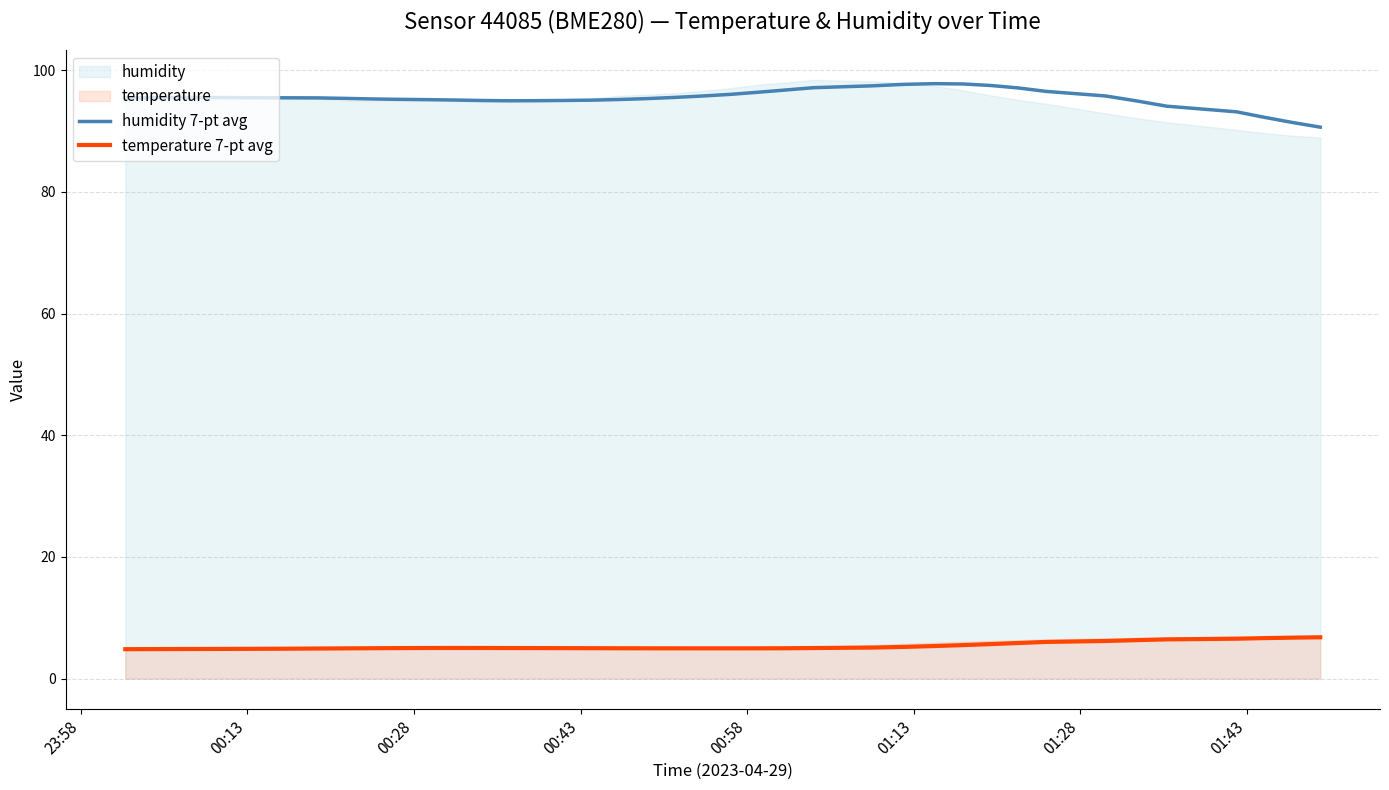

What is the highest value of the humidity 7-pt avg series?

97.8